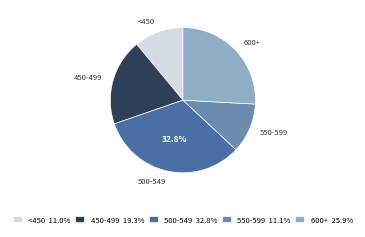

Is the sum of 600+ 25.9% and <450 11.0% greater than half?

No